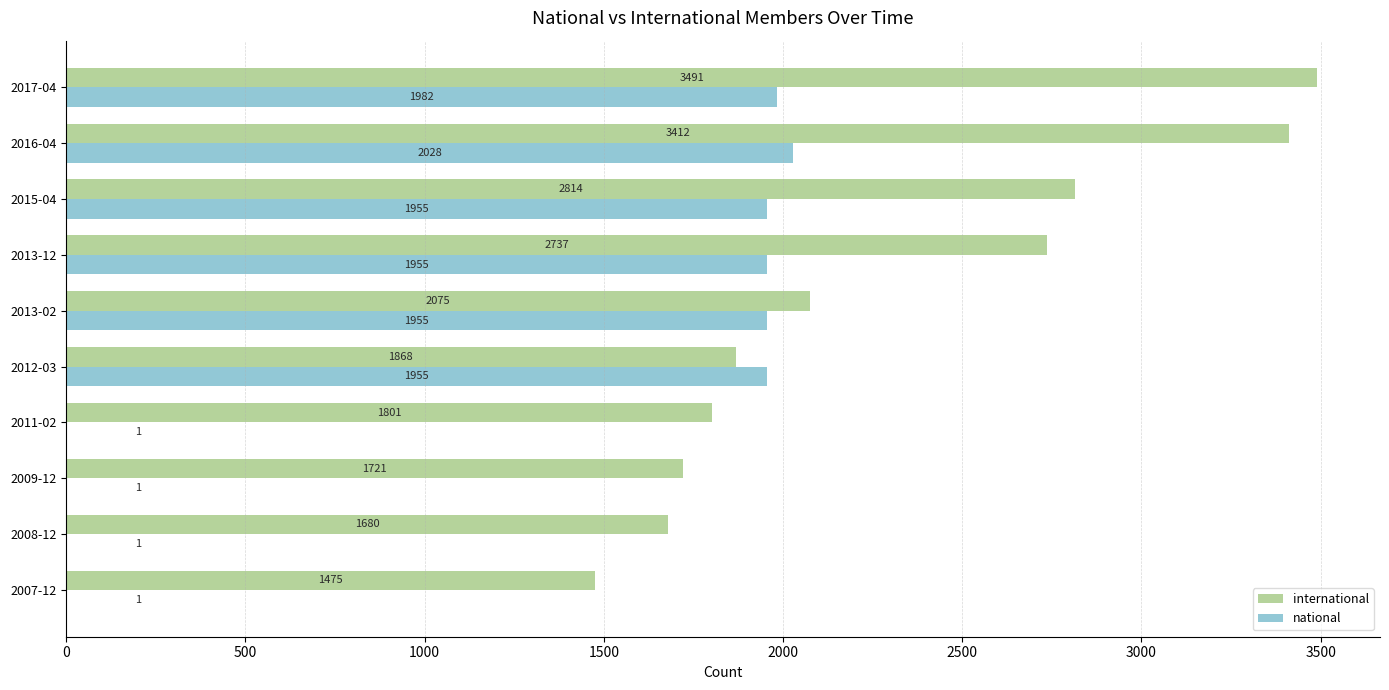

Which series has the largest total across all categories?

international